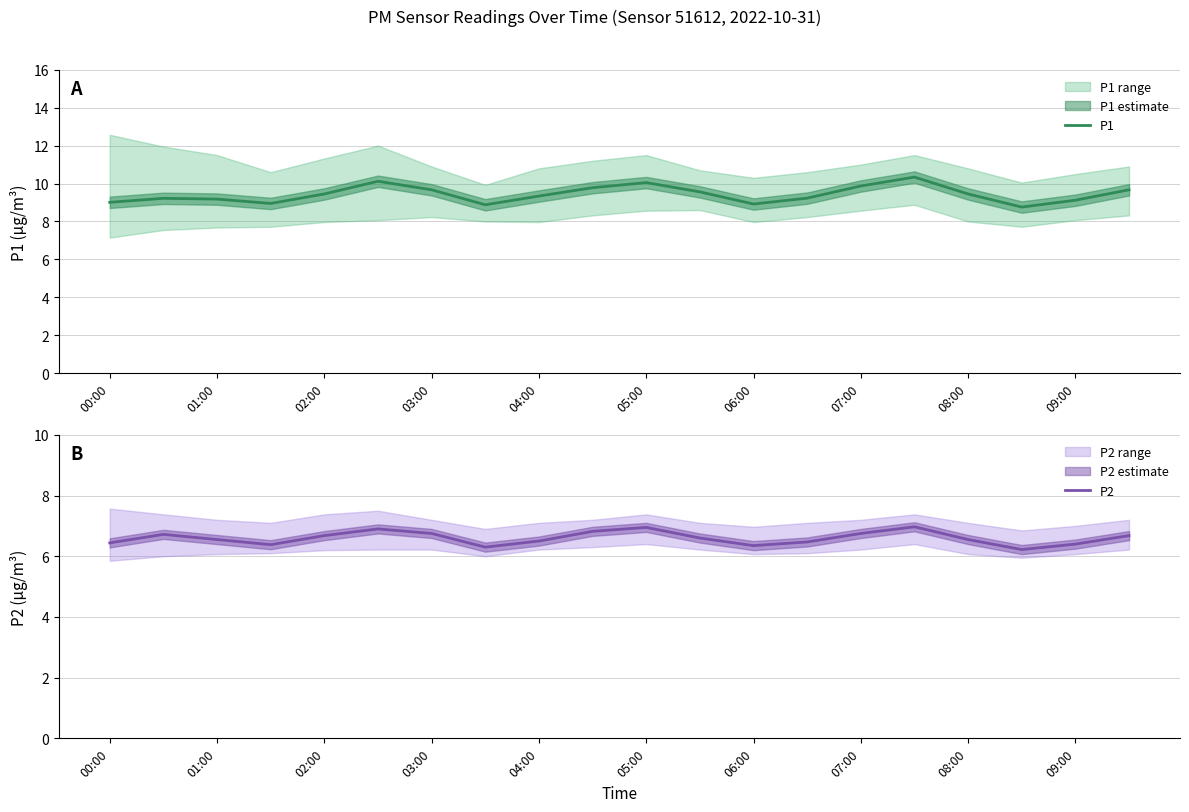

Where is P1 nearest to the value 9?

00:00